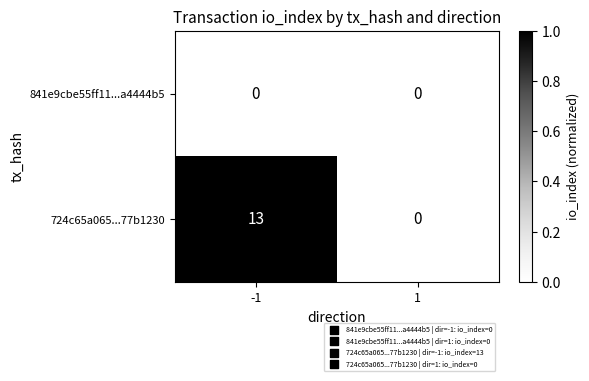

Is it true that 724c65a065...77b1230 equals -6 at 1?

False